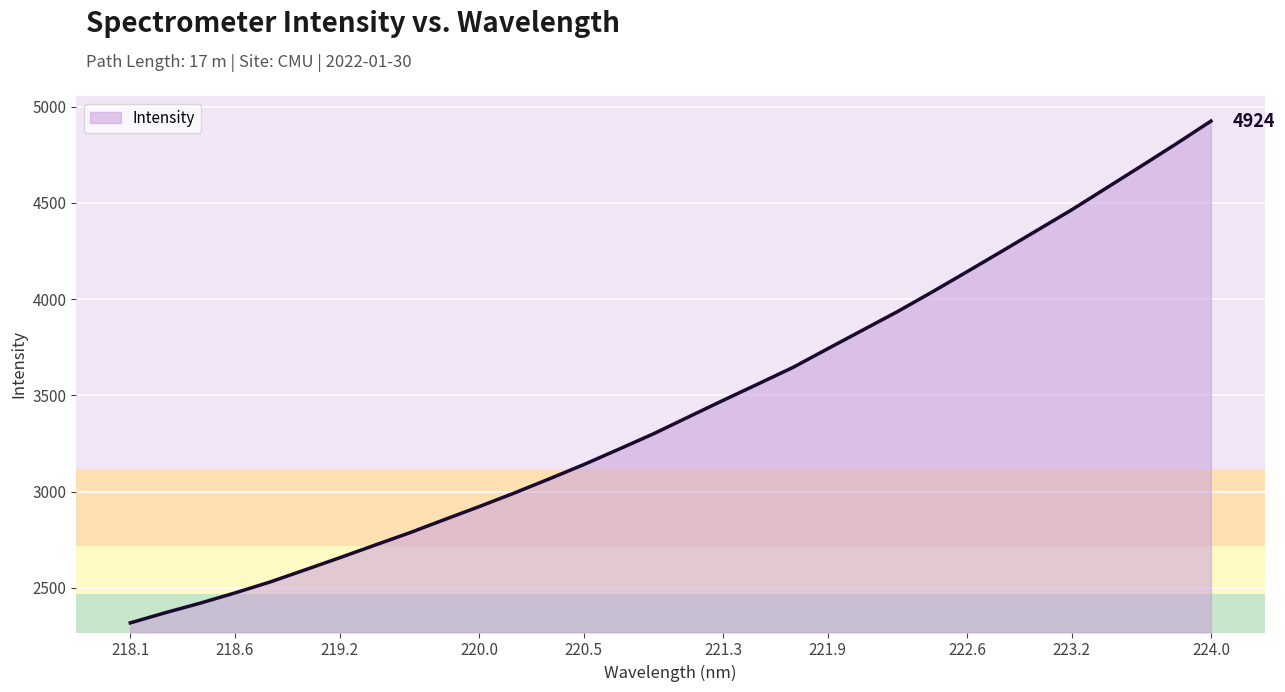

How many lines are shown in the chart?

1